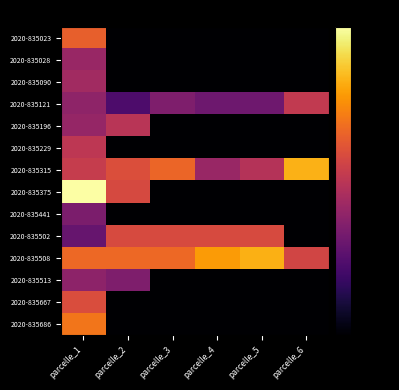

Which has a higher value, parcelle_2 or parcelle_1?

parcelle_1